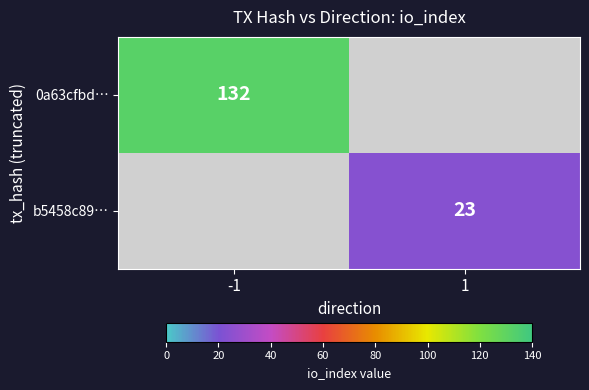

Is it true that b5458c89… equals 16 at 1?

False